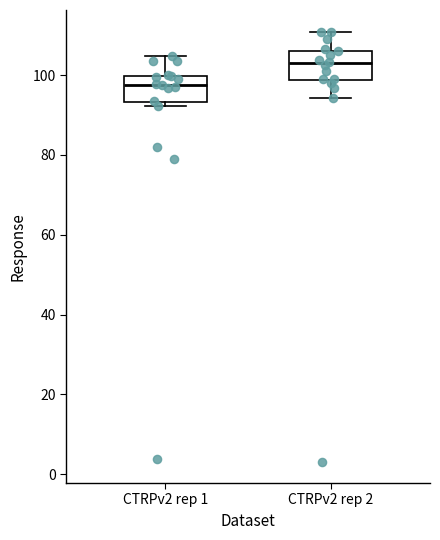

Reading left to right, transcribe this box plot: for each box, give where its median line is, the range the box spans, and where its two whiskers end, as read against the y-axis. The values are not printed on the chart, so give them approximately, as read against the axis.

CTRPv2 rep 1: median 98, box 94 to 100, whiskers 92 to 104
CTRPv2 rep 2: median 102, box 98 to 106, whiskers 94 to 110